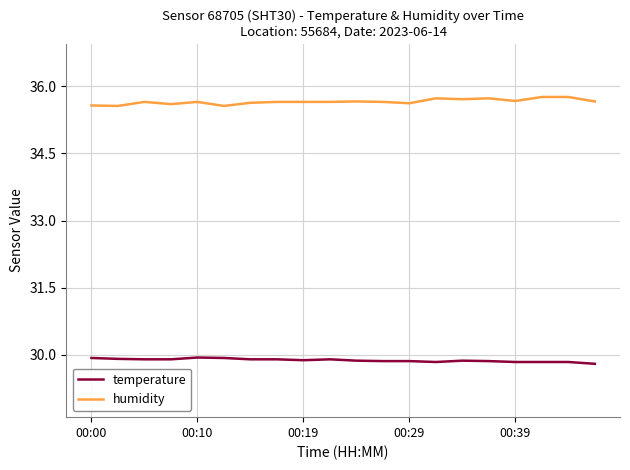

What is the maximum value shown in the chart?

35.8